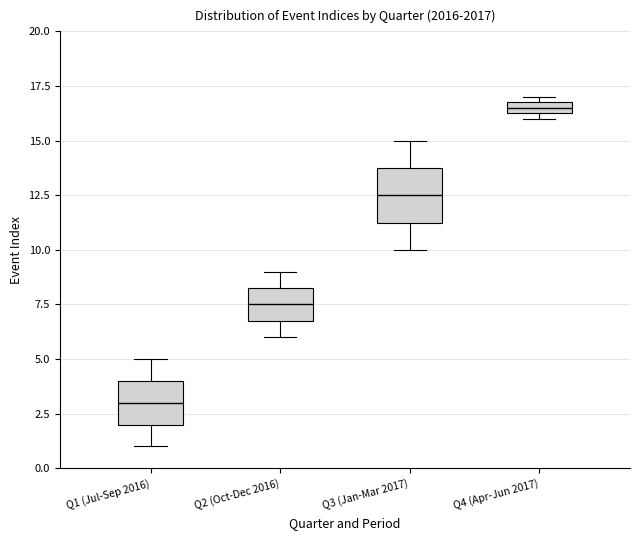

Where is the upper edge of the box for Q3 (Jan-Mar 2017) on the y-axis? The values are not printed on the chart, so give them approximately, as read against the axis.

14.0